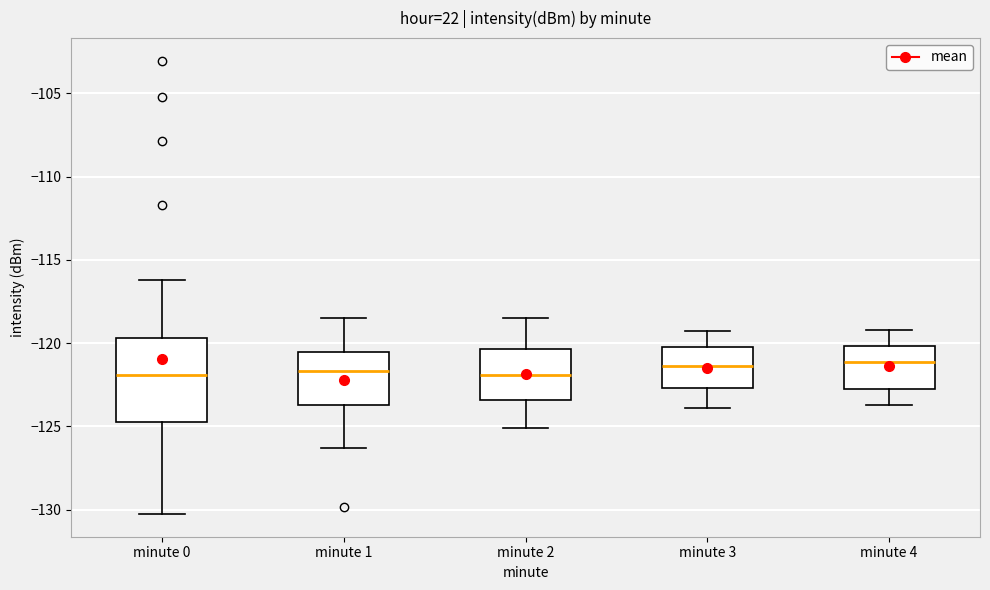

Reading left to right, read every box against the y-axis: the position of its median line, the range the box covers, and the ends of its whiskers. The values are not printed on the chart, so give them approximately, as read against the axis.

minute 0: median -122.0, box -124.5 to -119.5, whiskers -130.5 to -116.0
minute 1: median -121.5, box -123.5 to -120.5, whiskers -126.5 to -118.5
minute 2: median -122.0, box -123.5 to -120.5, whiskers -125.0 to -118.5
minute 3: median -121.5, box -122.5 to -120.0, whiskers -124.0 to -119.5
minute 4: median -121.0, box -123.0 to -120.0, whiskers -123.5 to -119.0